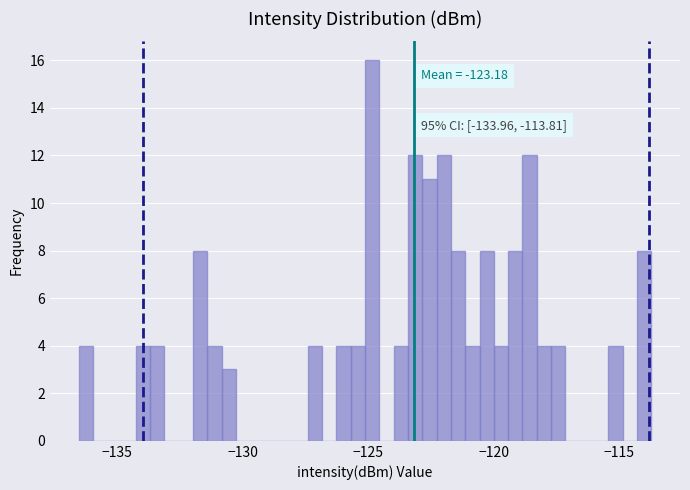

Read against the x-axis, roughly where is the centre of the tallest bar?

-125.0